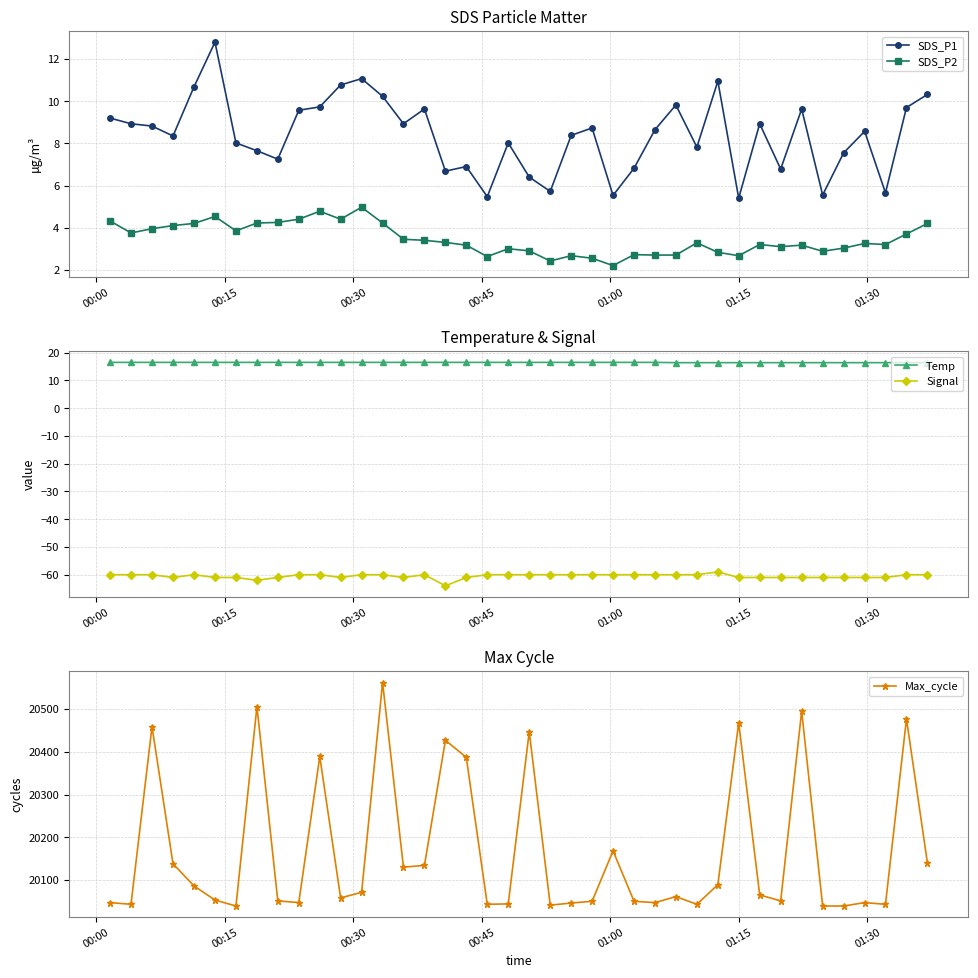

Which series has the largest range (max minus min)?

Max_cycle